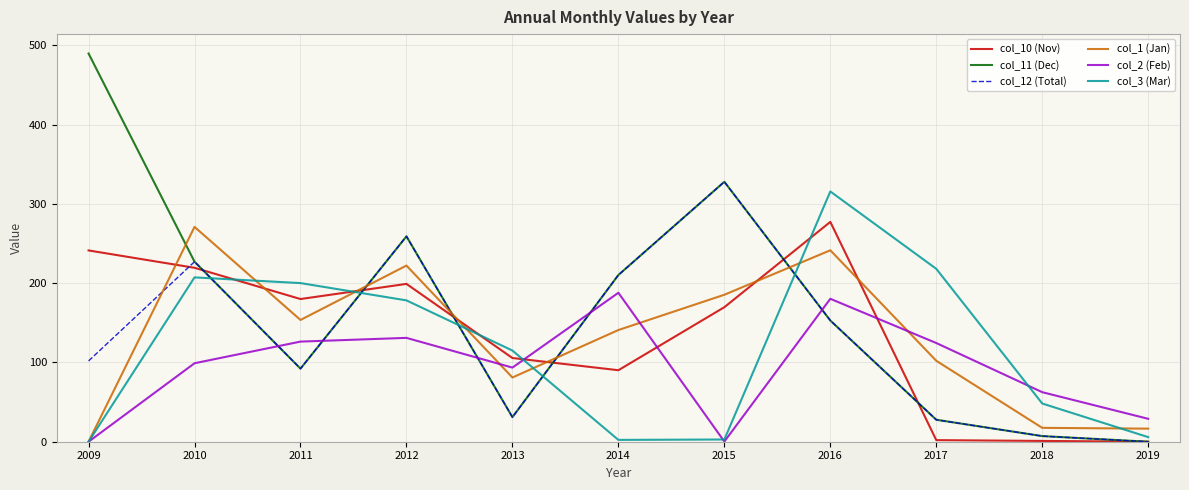

What is the sum of all col_10 (Nov) values?

1485.6